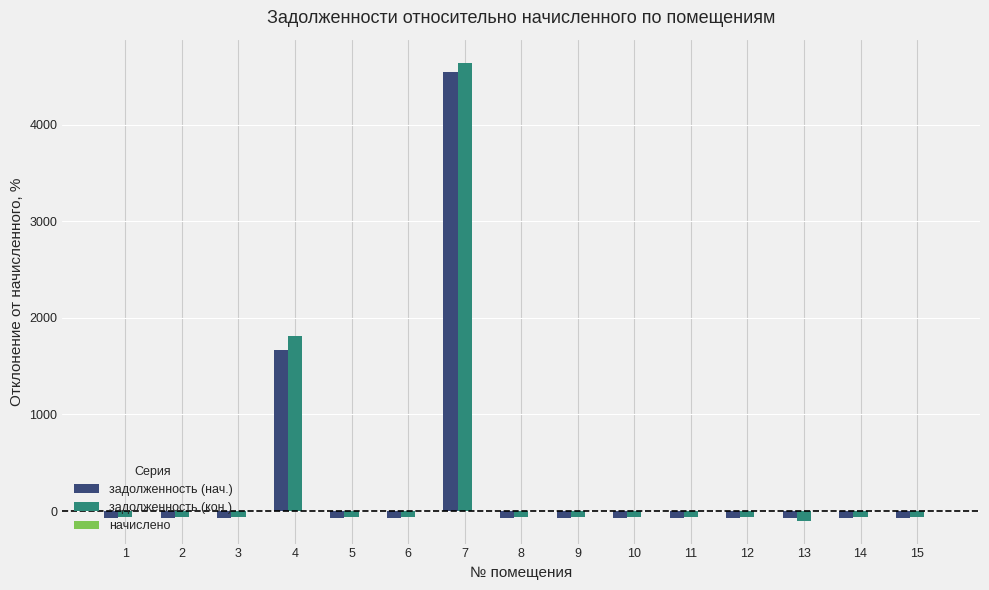

How many bars are there in each group?

2